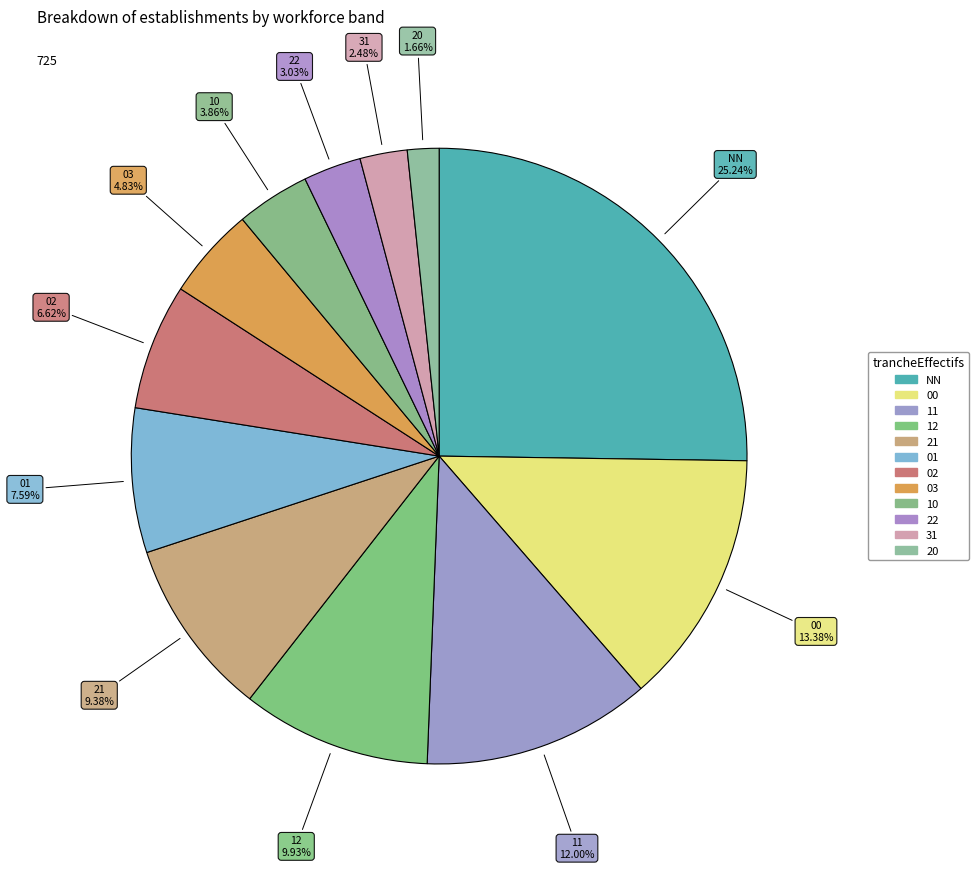

Does 11 represent more than half of the total?

No